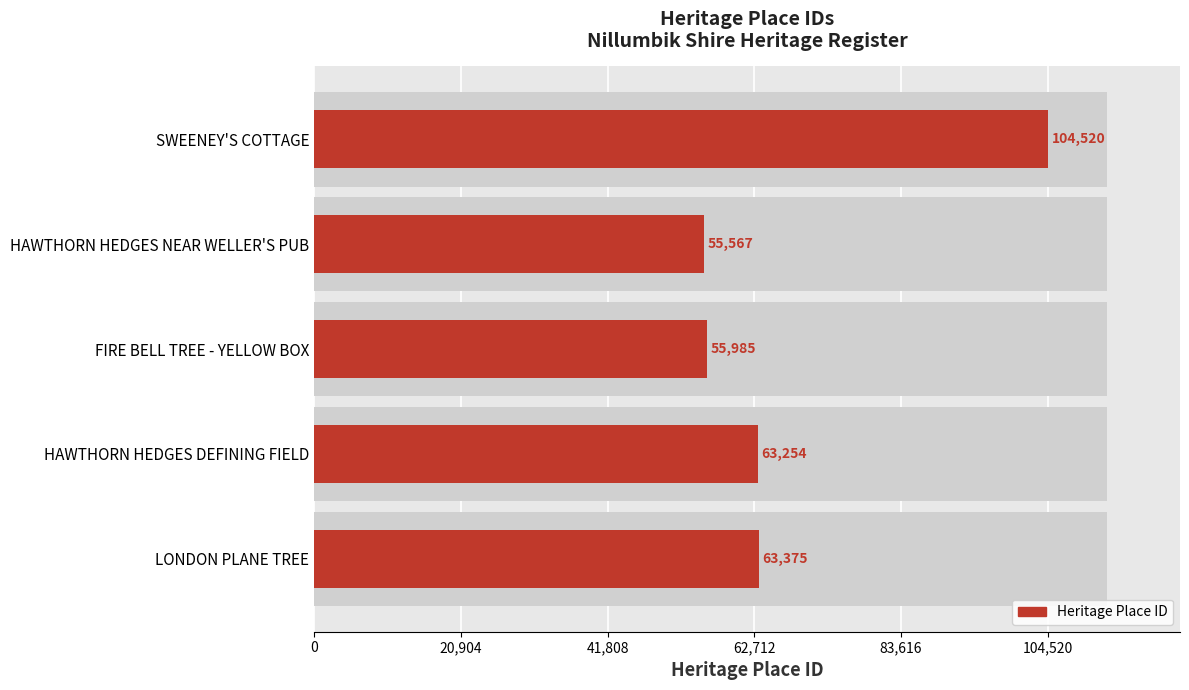

True or false: the data shows 98289 at HAWTHORN HEDGES NEAR WELLER'S PUB.

False